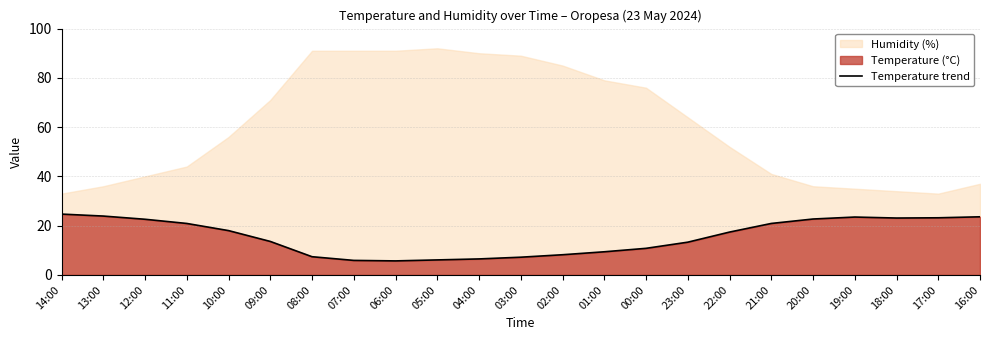

Reading right to left, list all the values displayed in this chart.

23.6	23.2	23.1	23.5	22.7	20.9	17.4	13.3	10.8	9.4	8.2	7.2	6.5	6.1	5.7	5.9	7.4	13.6	18.0	20.9	22.6	23.9	24.7